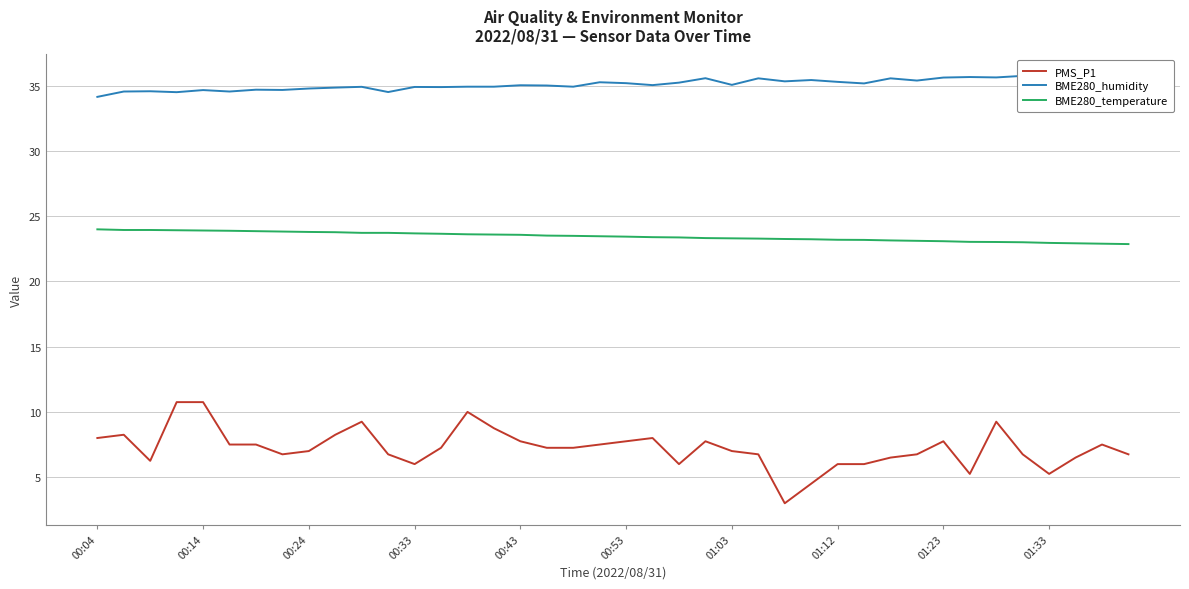

At how many categories does at least one series exceed 28?

40